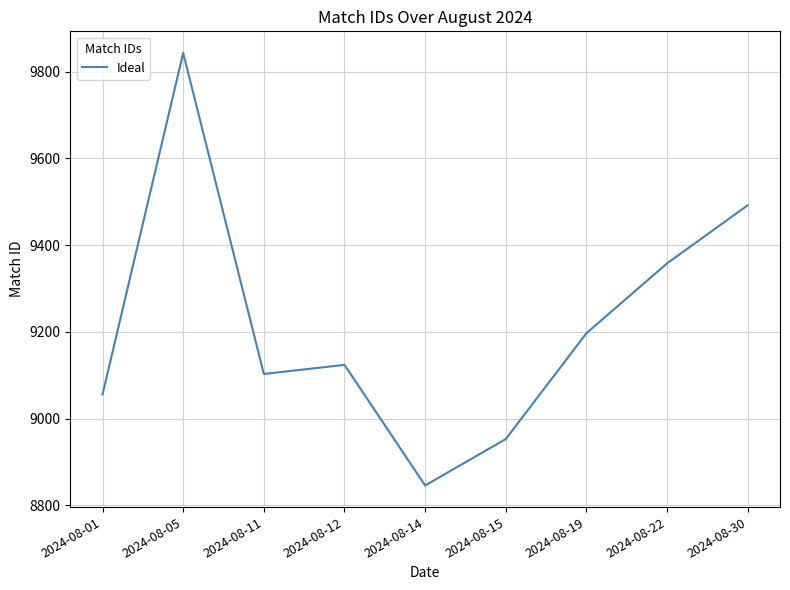

The value at 2024-08-01 is 2315. True or false?

False